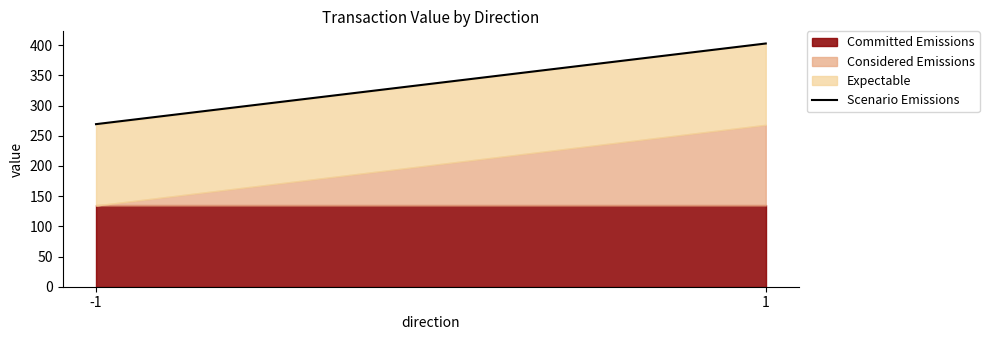

What is the change in value from -1 to 1?

+133.5